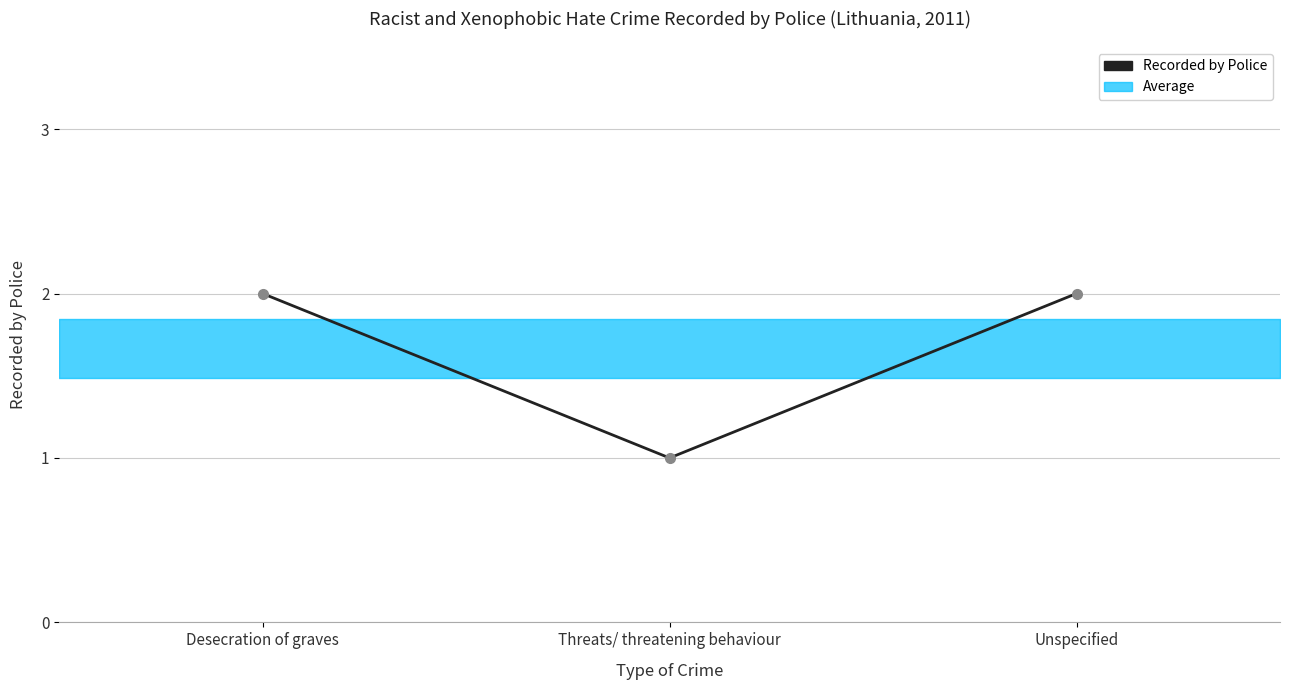

What is the difference between the maximum and minimum values?

1